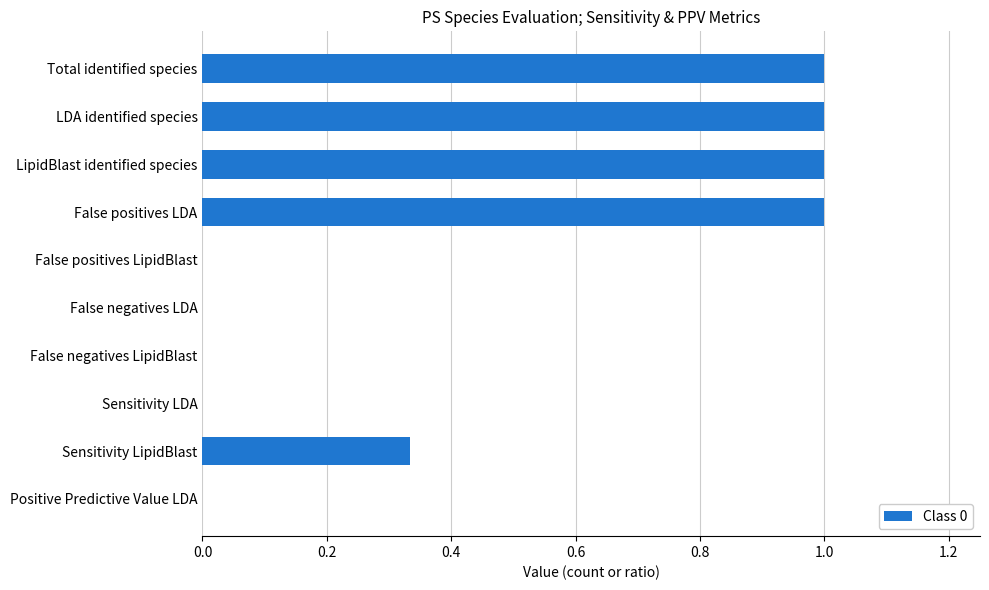

Is it true that the value at Sensitivity LDA is -0.6?

False